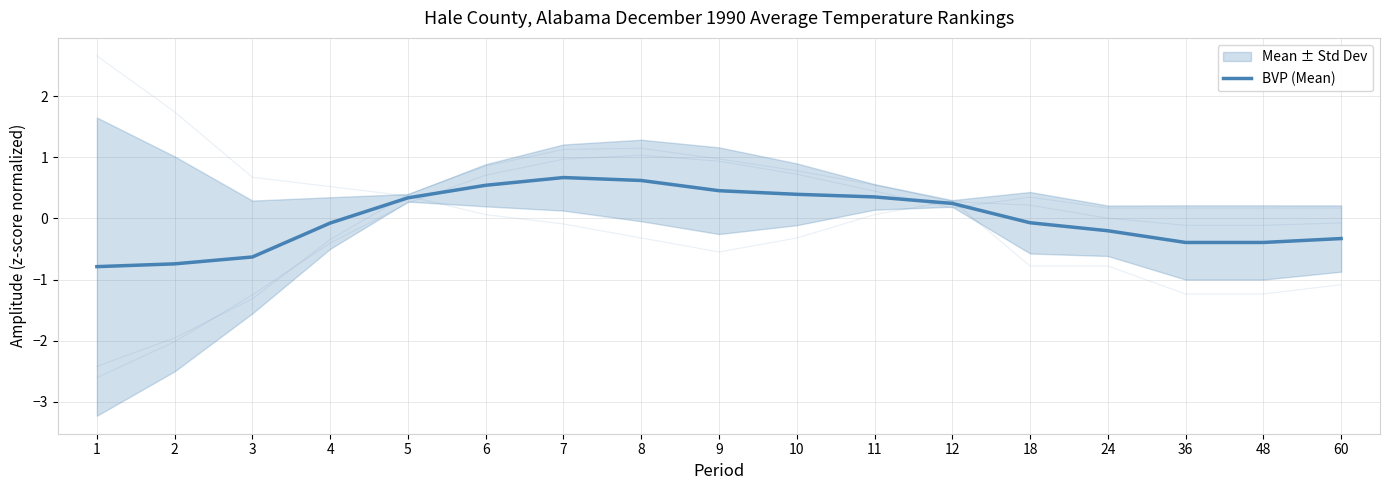

How many values are below 0?

9